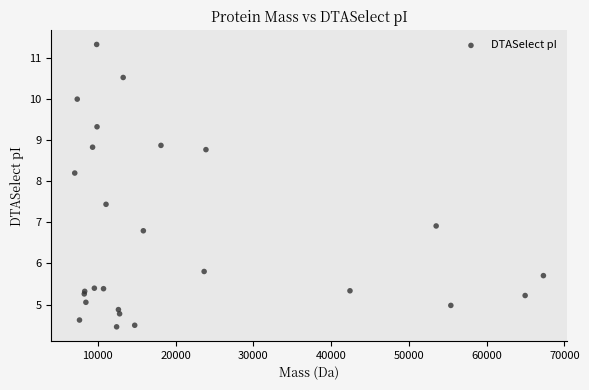

What Y value in the scatter plot is closest to 7?

6.9